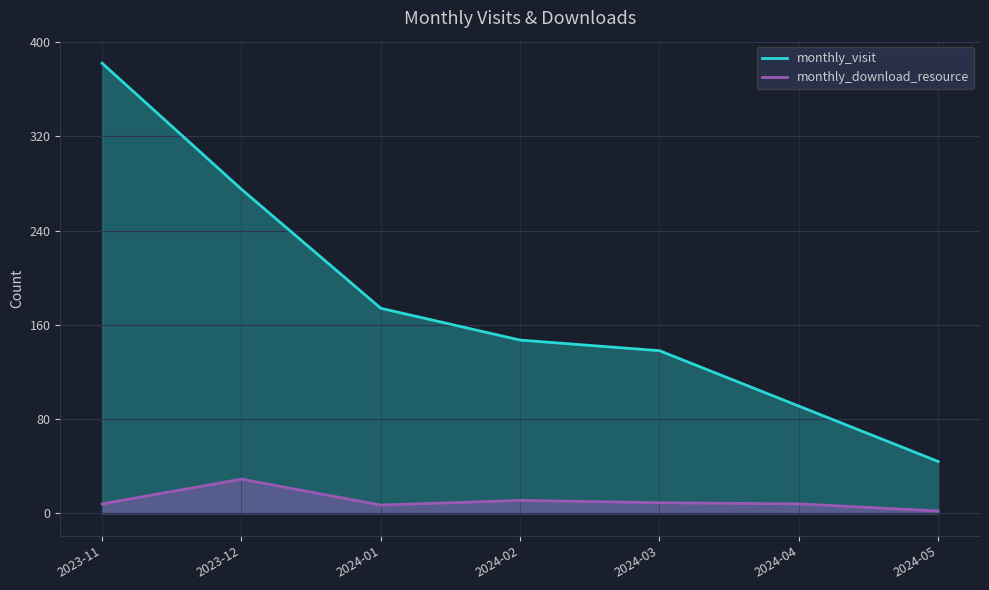

The monthly_download_resource series shows 29 at 2023-12. True or false?

True